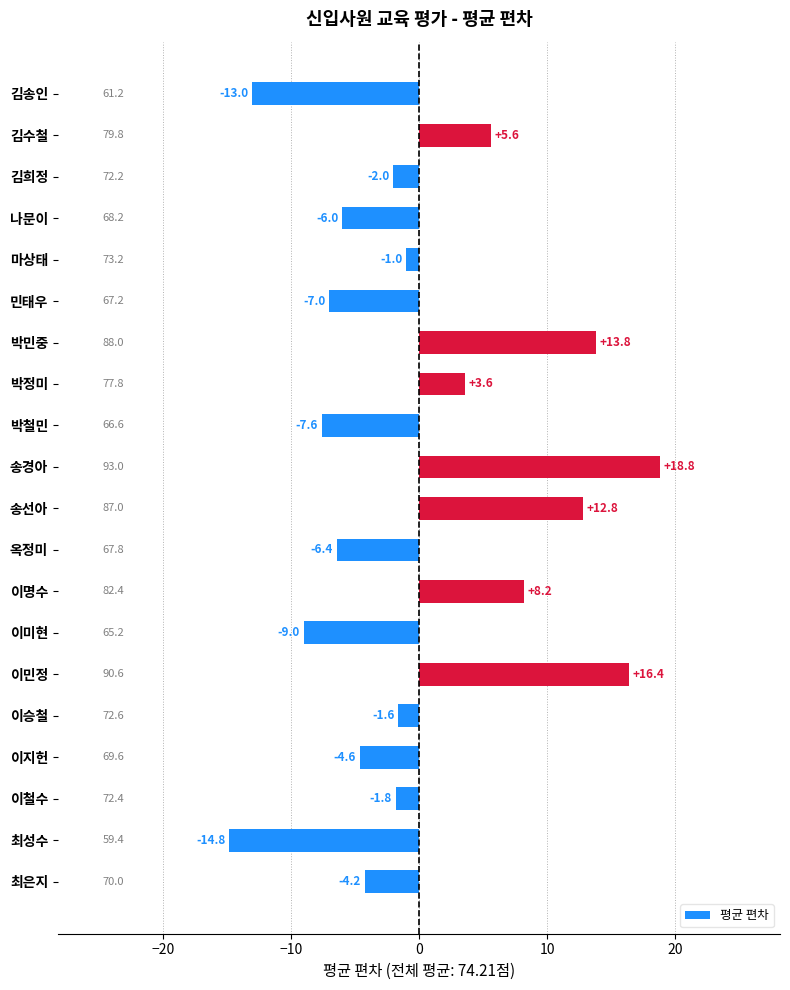

What is the minimum value shown in the chart?

-14.8